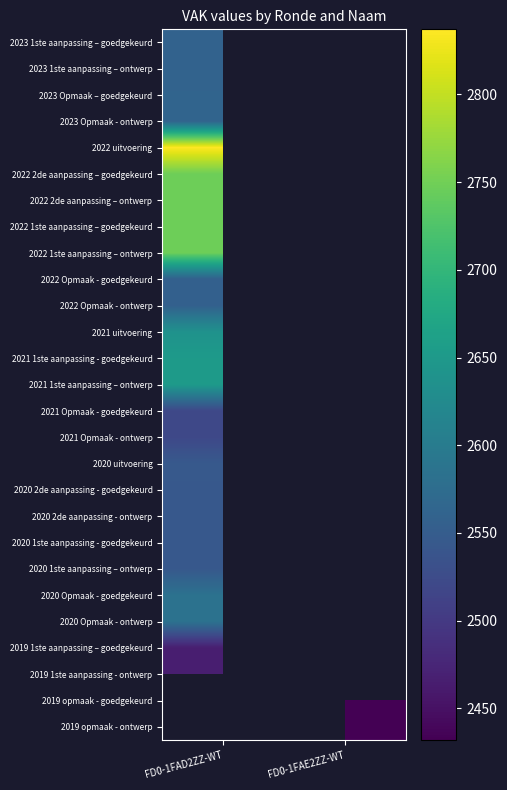

Is the value of 2020 2de aanpassing - ontwerp at FD0-1FAE2ZZ-WT greater than the value of 2022 uitvoering at FD0-1FAE2ZZ-WT?

No